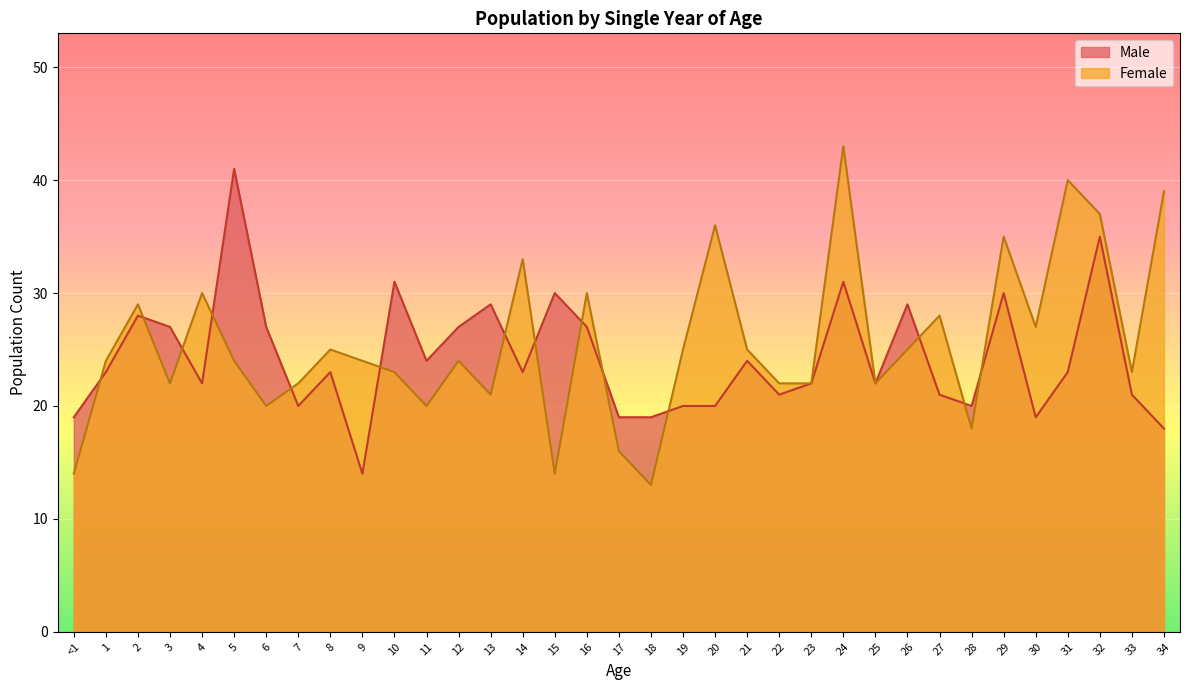

What is the lowest value of the Male series?

14